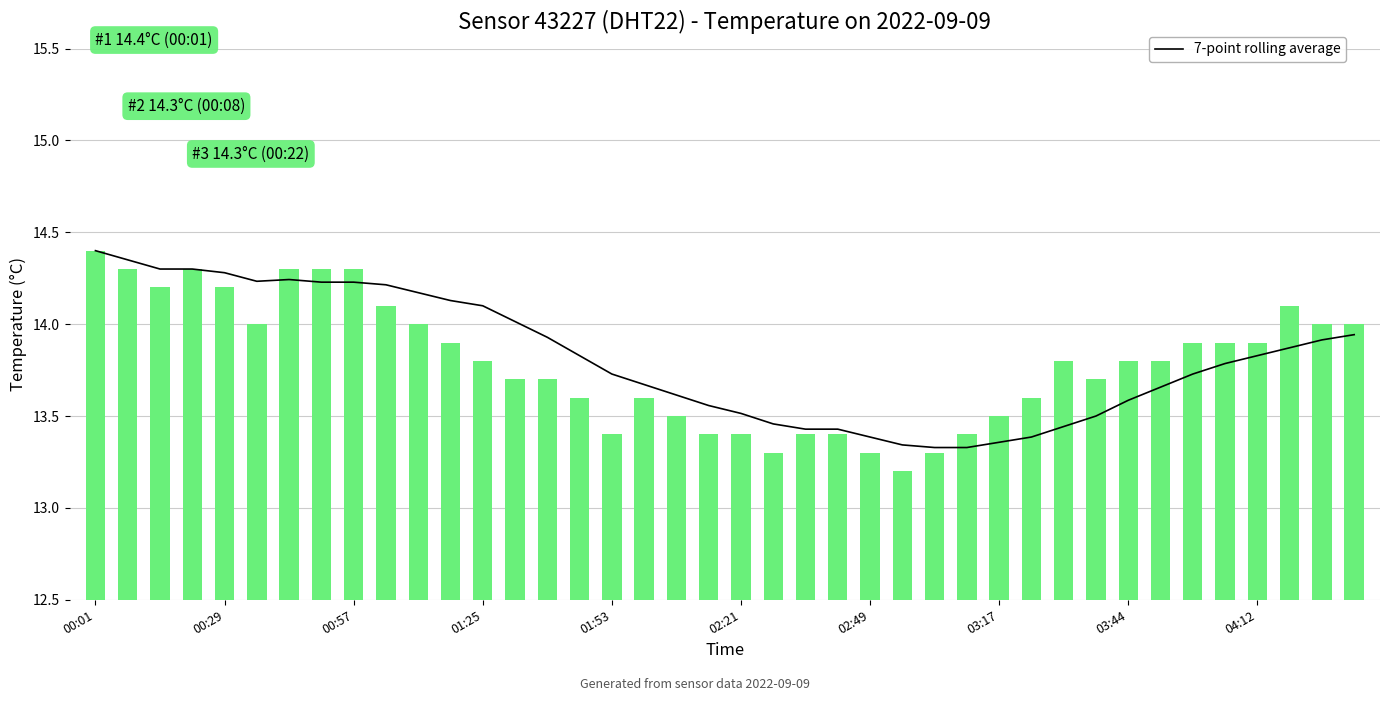

The value of 7-point rolling average at 29 is 4.4. True or false?

False